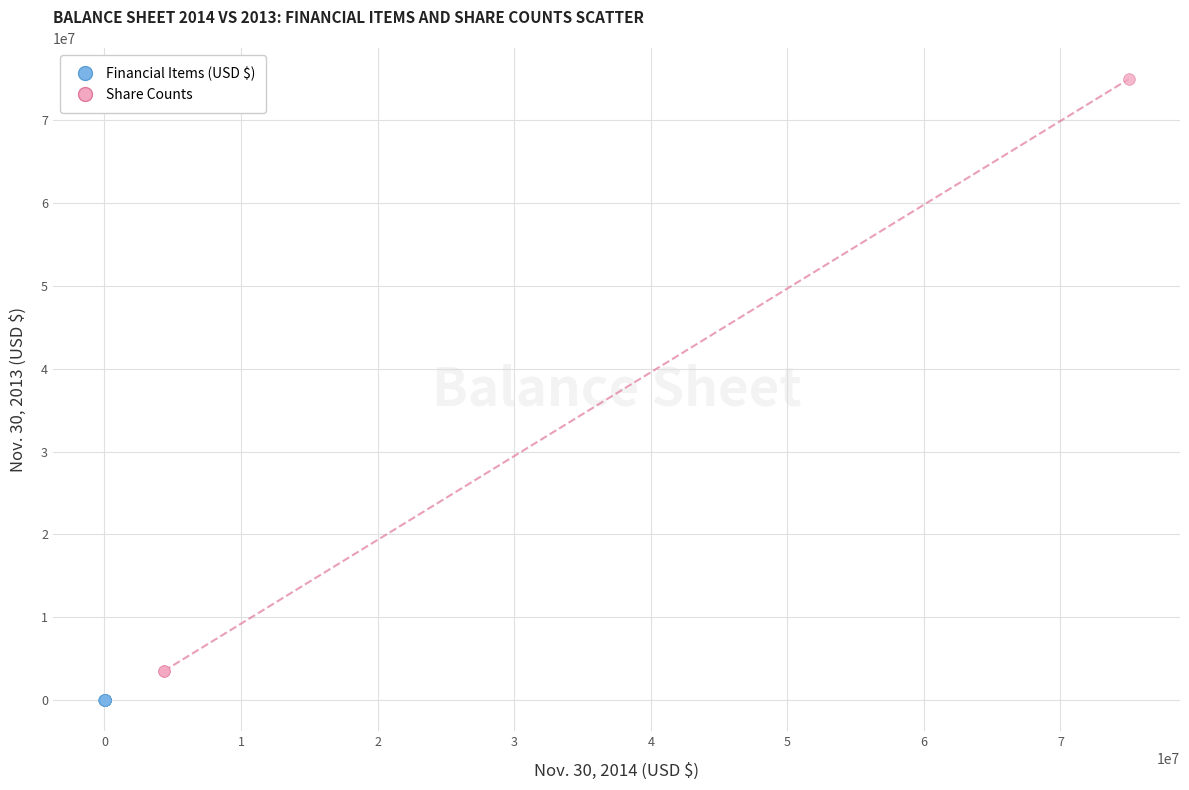

Which series reaches the maximum Y coordinate?

Share Counts